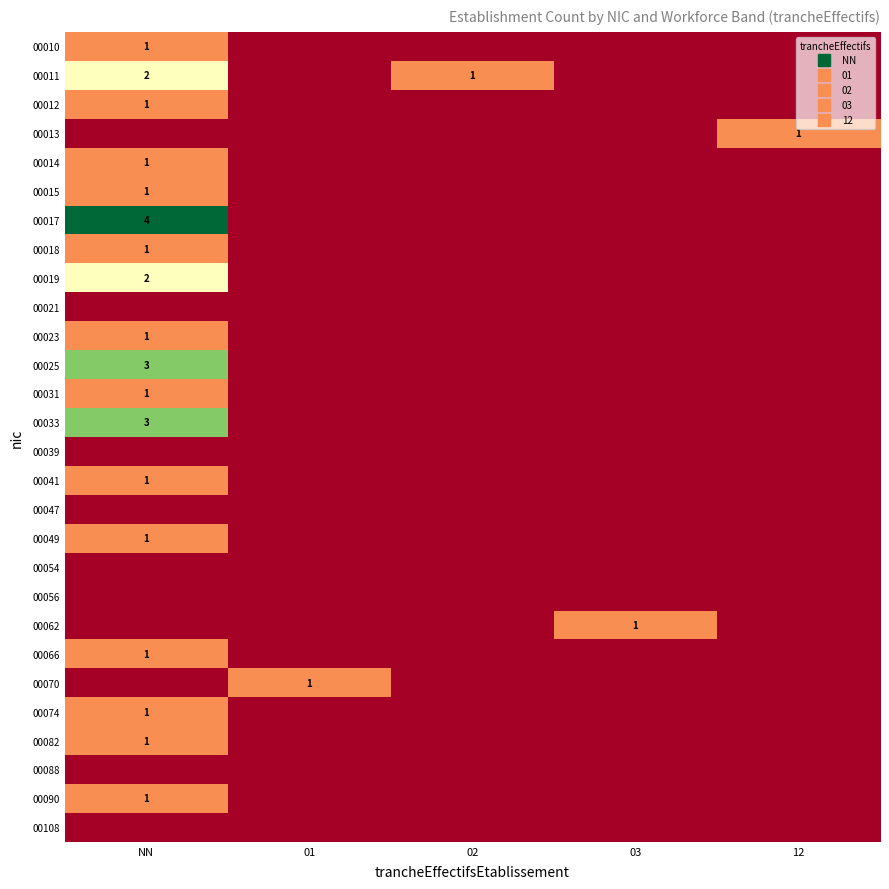

List the series in order of their peak value, highest first.

00017, 00025, 00033, 00011, 00019, 00010, 00012, 00013, 00014, 00015, 00018, 00023, 00031, 00041, 00049, 00062, 00066, 00070, 00074, 00082, 00090, 00021, 00039, 00047, 00054, 00056, 00088, 00108